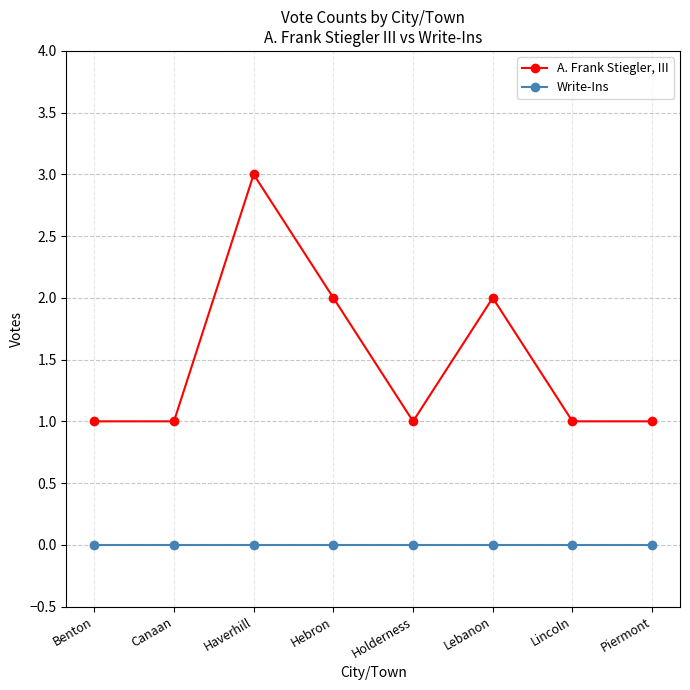

Which series changed the most between Benton and Hebron?

A. Frank Stiegler, III